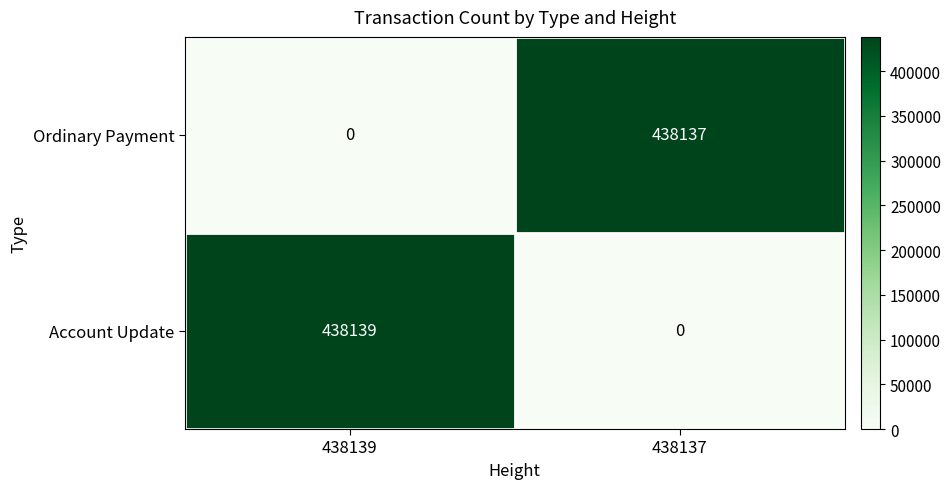

The Ordinary Payment series shows 438137 at 438137. True or false?

True